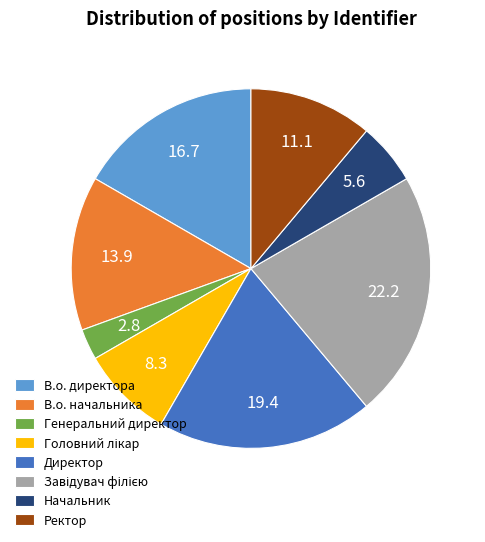

Do Генеральний директор and Директор together represent more than half of the pie?

No